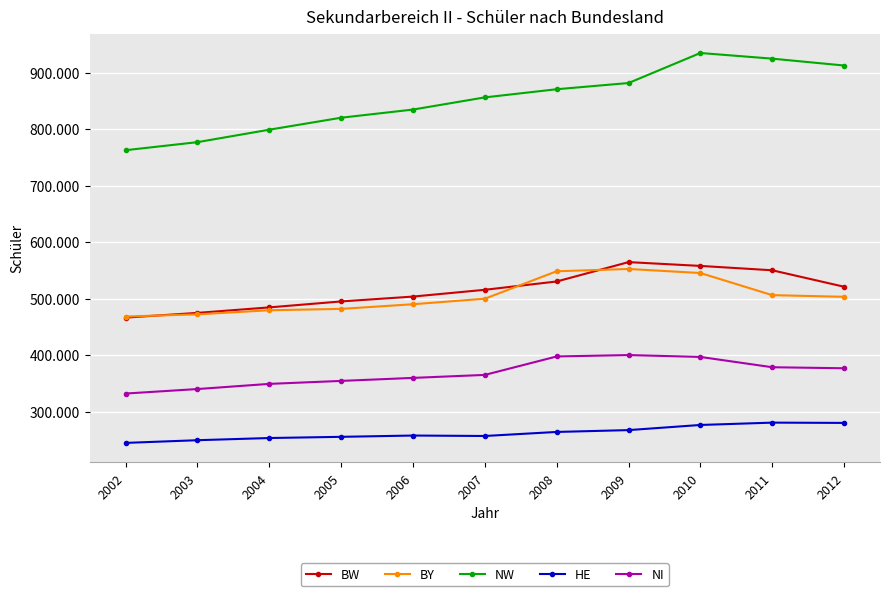

True or false: BY and NW cross at least once.

False